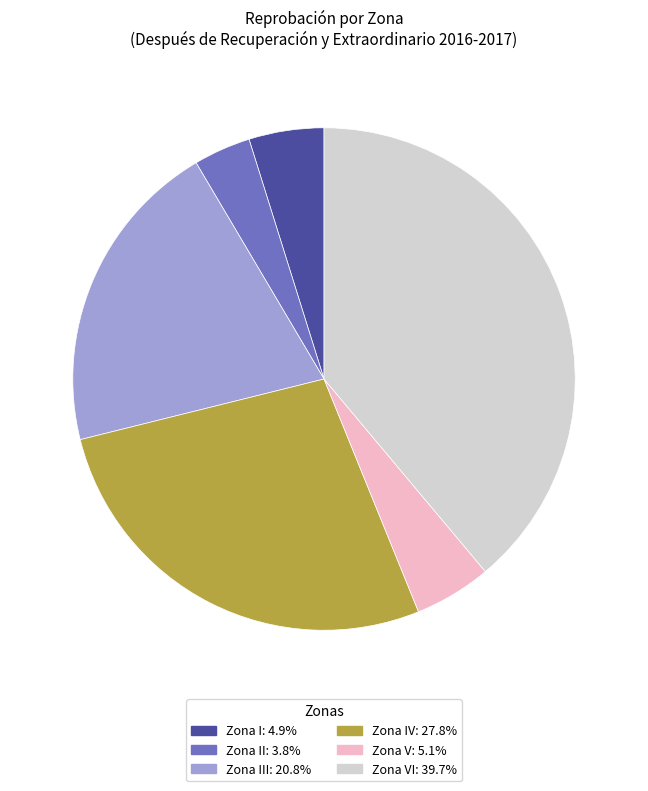

Is there a majority slice in this chart?

No